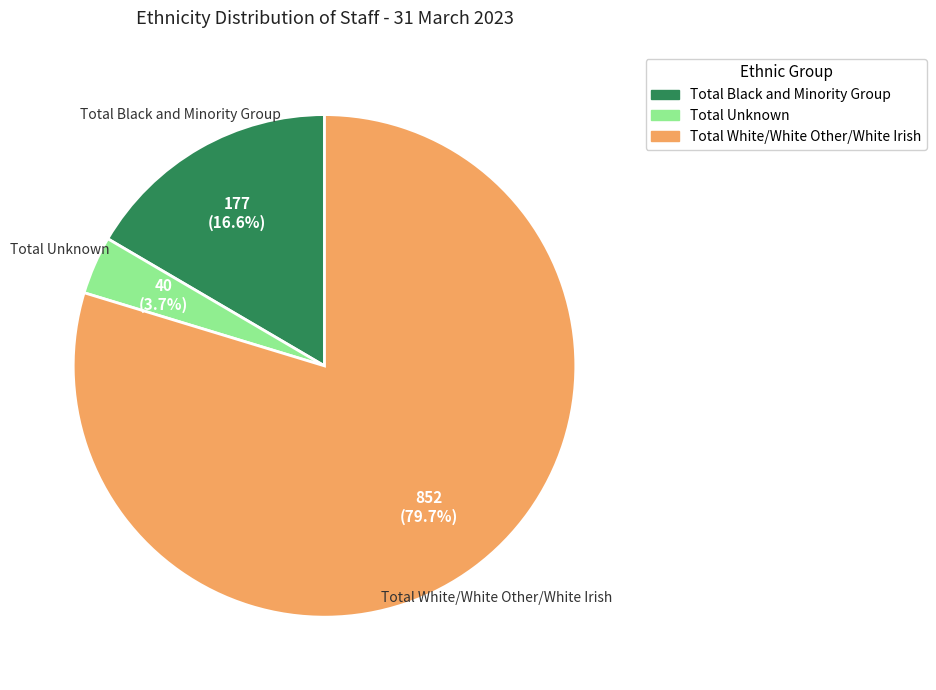

Rank the categories by value from lowest to highest.

Total Unknown, Total Black and Minority Group, Total White/White Other/White Irish